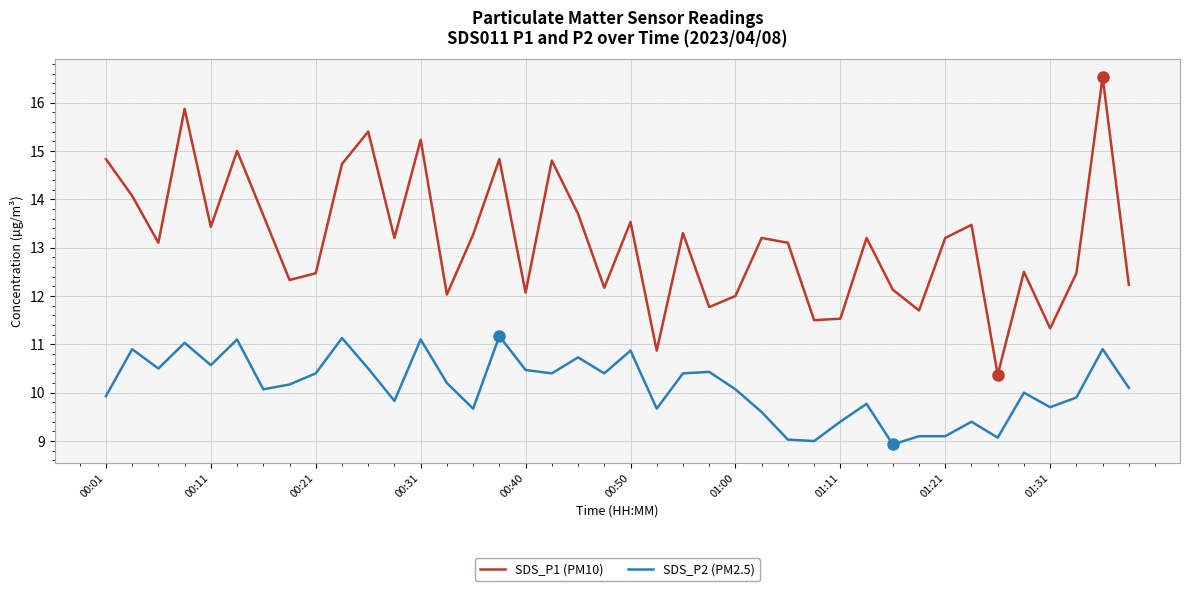

Which series has the widest spread of values?

SDS_P1 (PM10)